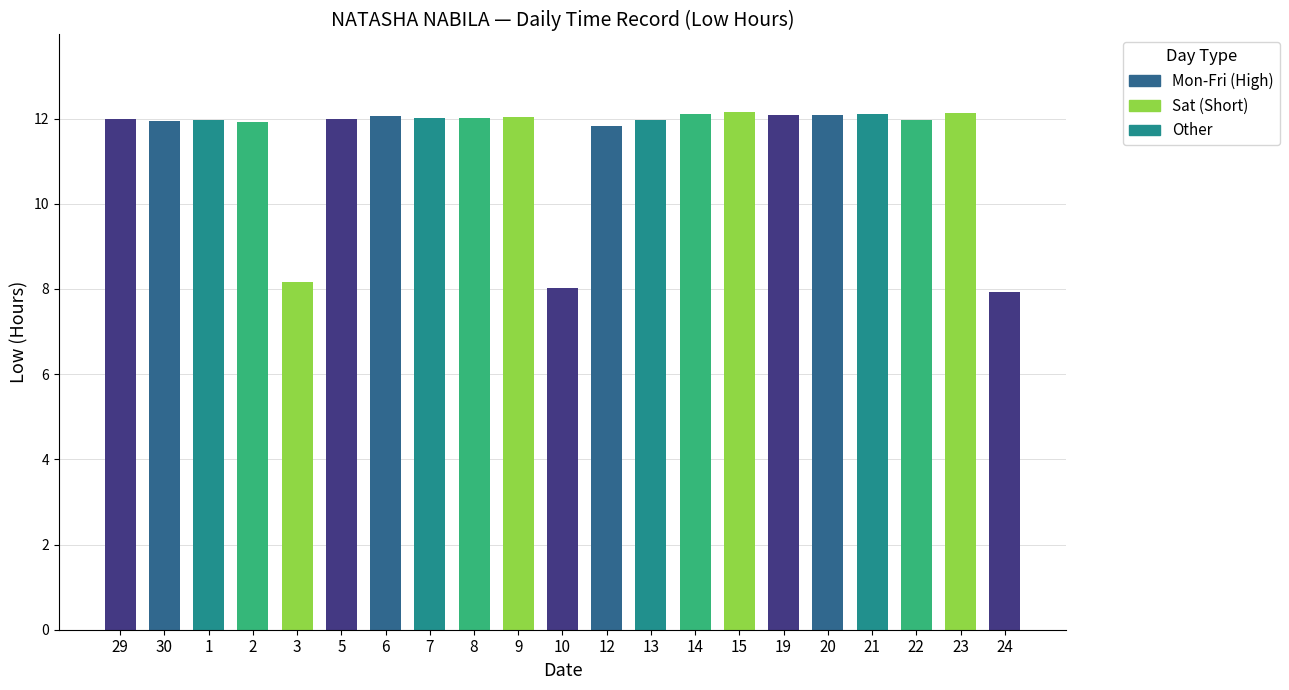

At which label does the data first exceed 11?

29